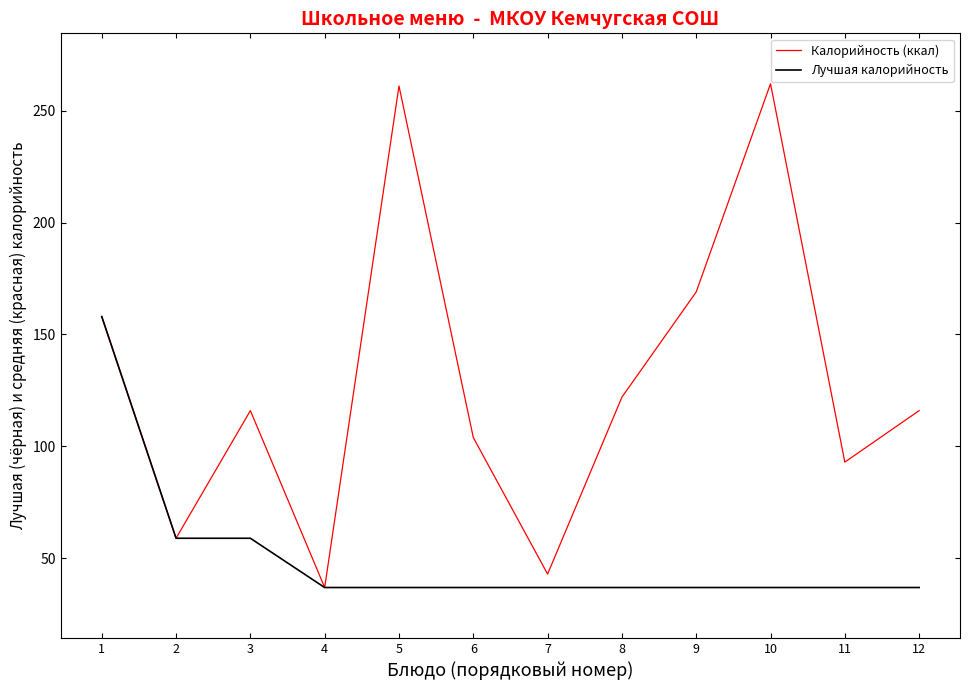

The Калорийность (ккал) series shows 203 at 12. True or false?

False